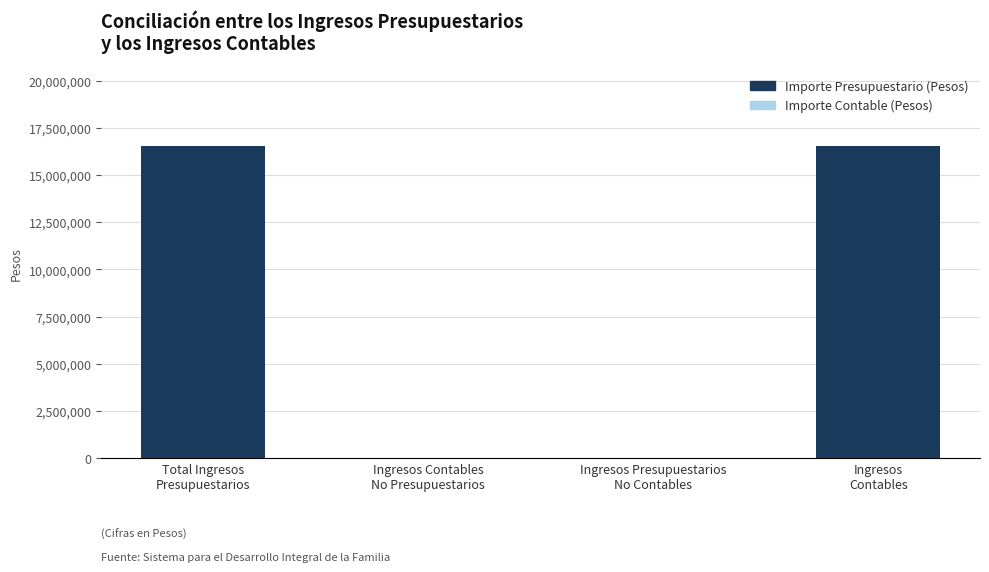

Is it true that the value at Ingresos
Contables is 11524795.7?

False